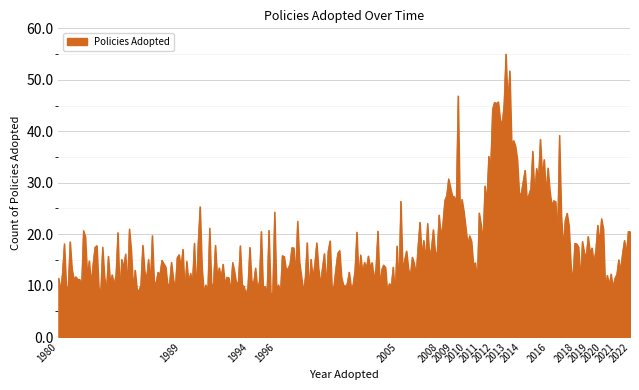

What is the difference between the maximum and minimum values?

46.8